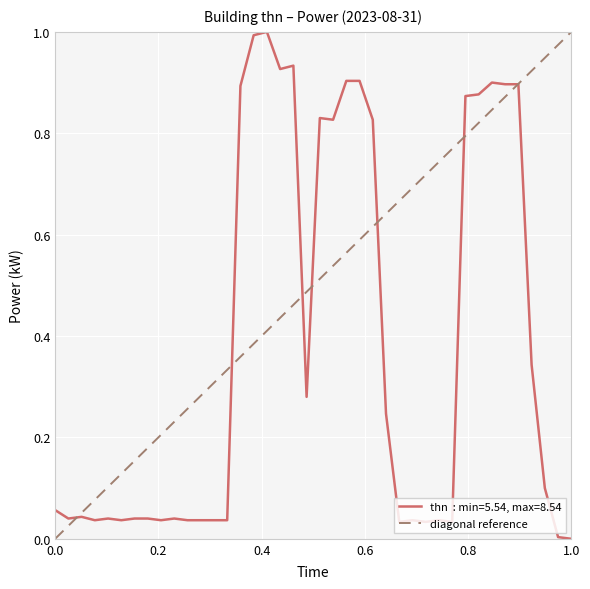

What is the greatest value displayed?

1